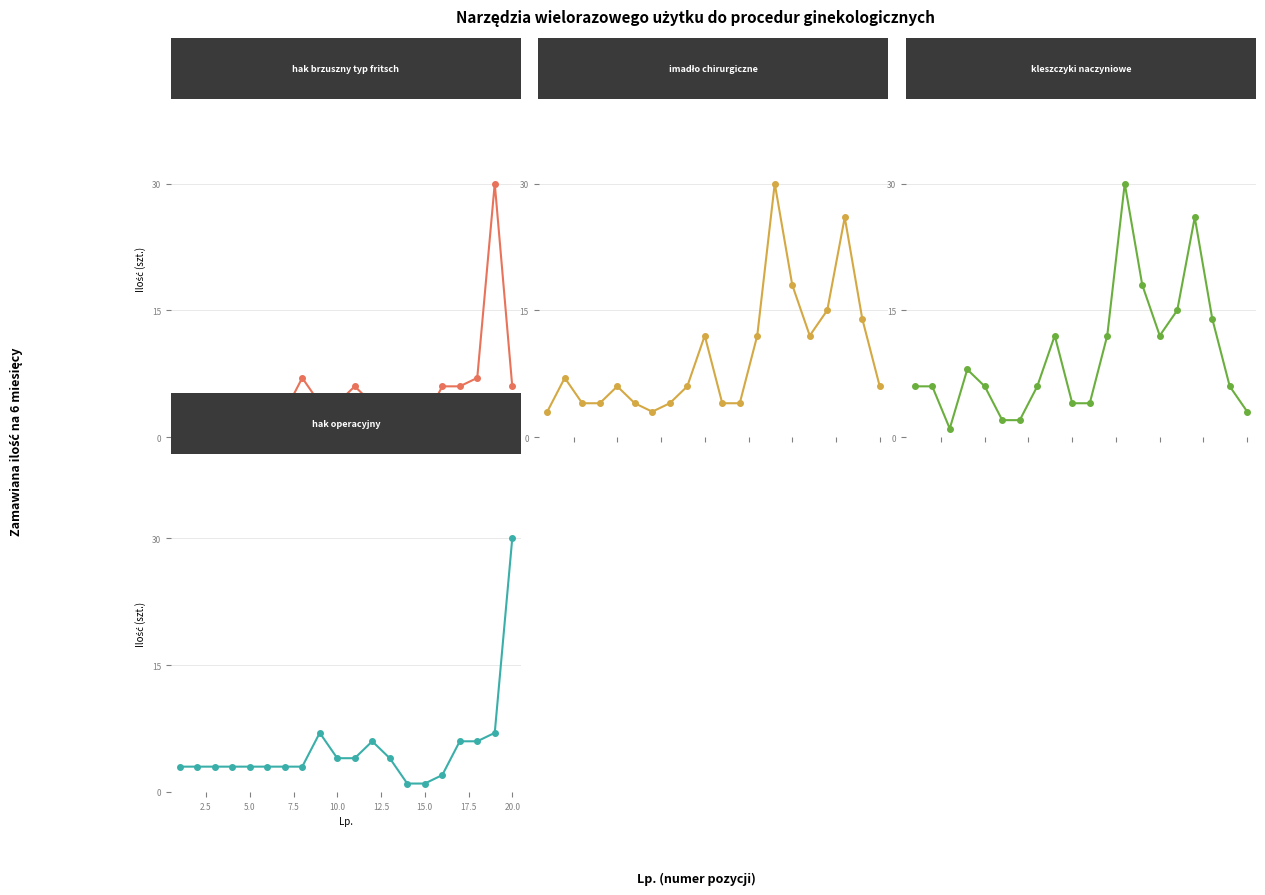

Reading right to left, list all the values displayed in this chart.

hak brzuszny typ fritsch: 19=6	18=30	17=7	16=6	15=6	14=2	13=1	12=1	11=4	10=6	22.5=4	20.0=4	17.5=7	15.0=3	12.5=3	10.0=3	7.5=3	5.0=3	2.5=3	0.0=3
imadło chirurgiczne: 19=6	18=14	17=26	16=15	15=12	14=18	13=30	12=12	11=4	10=4	22.5=12	20.0=6	17.5=4	15.0=3	12.5=4	10.0=6	7.5=4	5.0=4	2.5=7	0.0=3
kleszczyki naczyniowe: 19=3	18=6	17=14	16=26	15=15	14=12	13=18	12=30	11=12	10=4	22.5=4	20.0=12	17.5=6	15.0=2	12.5=2	10.0=6	7.5=8	5.0=1	2.5=6	0.0=6
hak operacyjny: 19=30	18=7	17=6	16=6	15=2	14=1	13=1	12=4	11=6	10=4	22.5=4	20.0=7	17.5=3	15.0=3	12.5=3	10.0=3	7.5=3	5.0=3	2.5=3	0.0=3